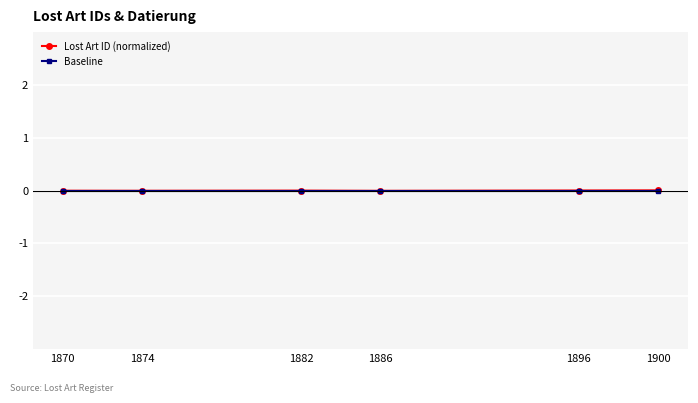

Is it true that Baseline equals 0.0 at 1874?

True